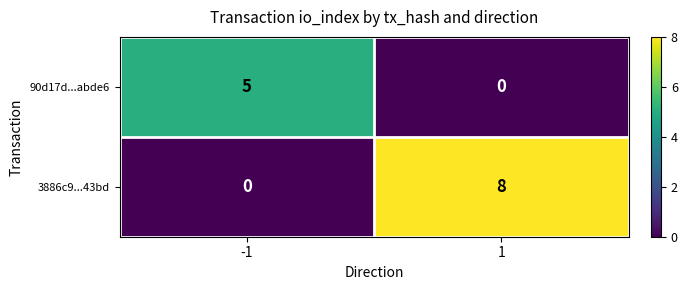

Reading left to right, transcribe all the data shown in this chart.

90d17d...abde6: 5	0
3886c9...43bd: 0	8